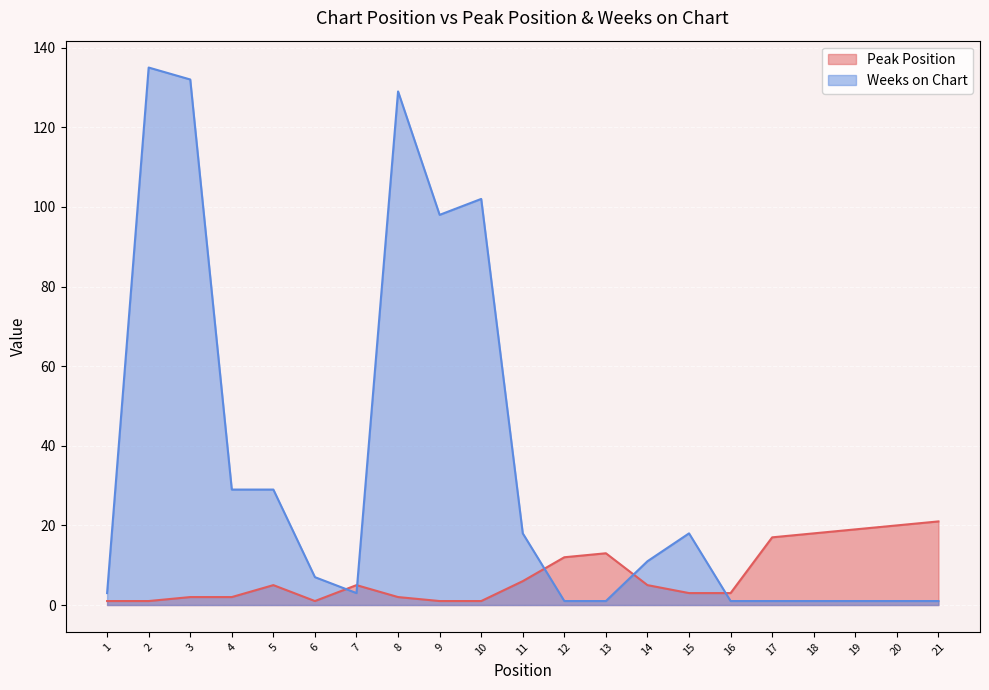

What is the sum of all Weeks on Chart values?

722